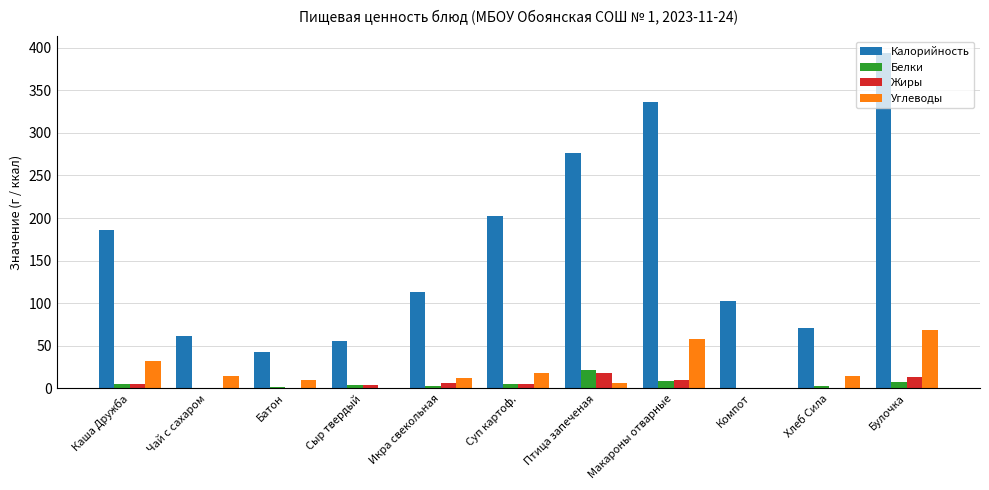

At which category does the chart reach its peak across all series?

Булочка